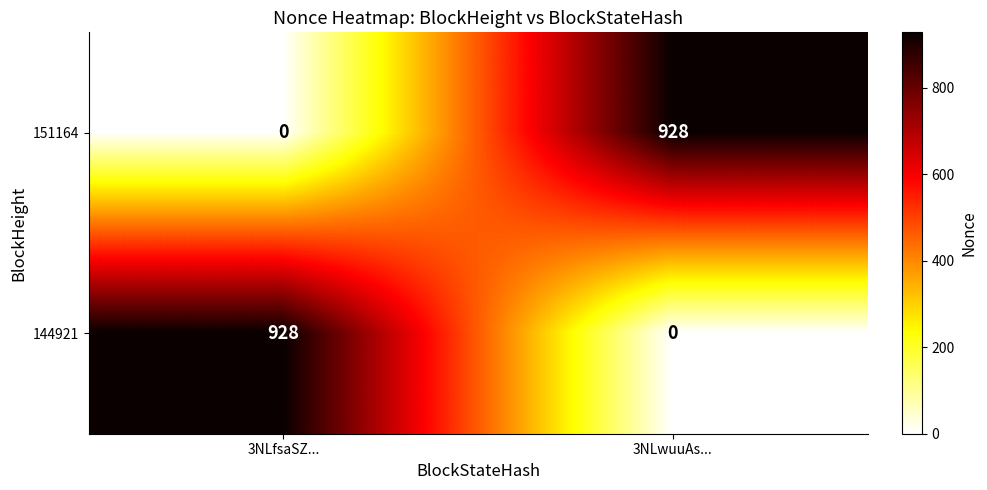

What is the total value across all series at 3NLwuuAs...?

928